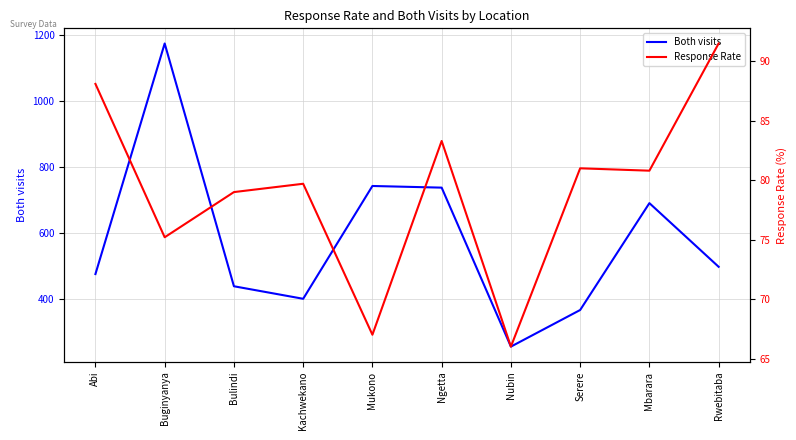

What is the greatest value displayed?

1175.0